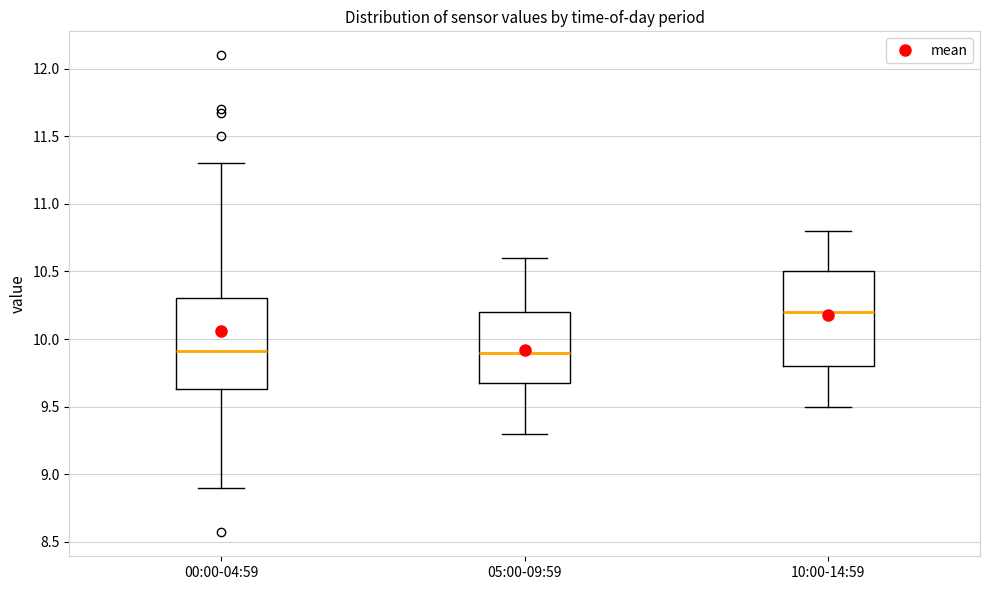

Which box's median line is the highest?

10:00-14:59